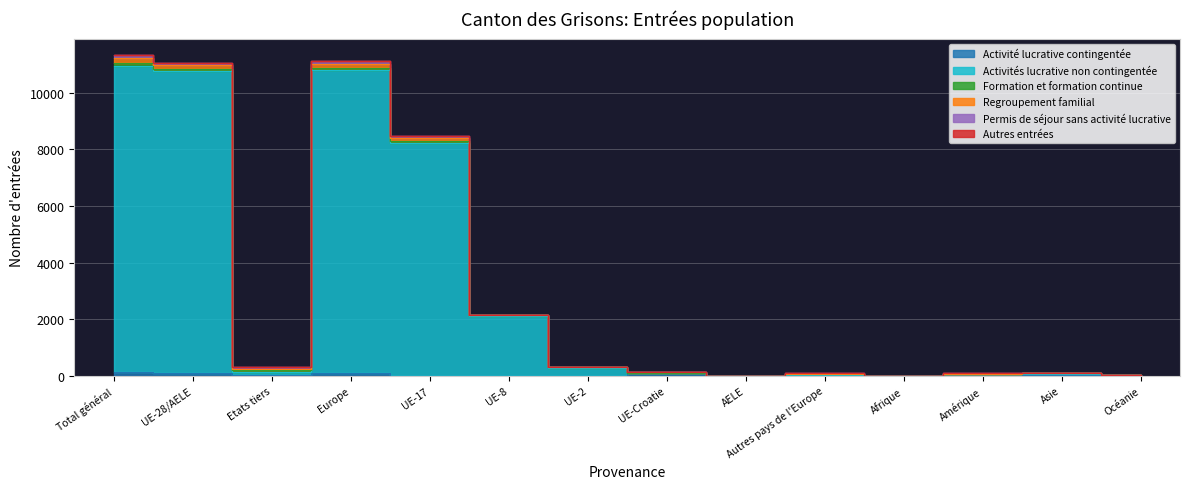

What position from the left is Total général?

1